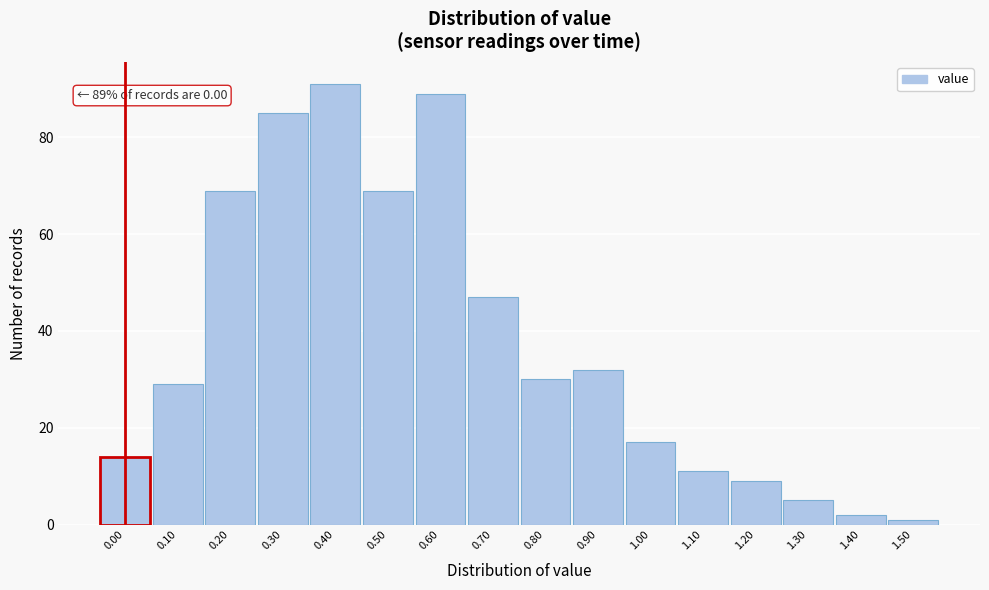

Reading left to right, list all the values displayed in this chart.

0.00=14	0.10=29	0.20=69	0.30=85	0.40=91	0.50=69	0.60=89	0.70=47	0.80=30	0.90=32	1.00=17	1.10=11	1.20=9	1.30=5	1.40=2	1.50=1